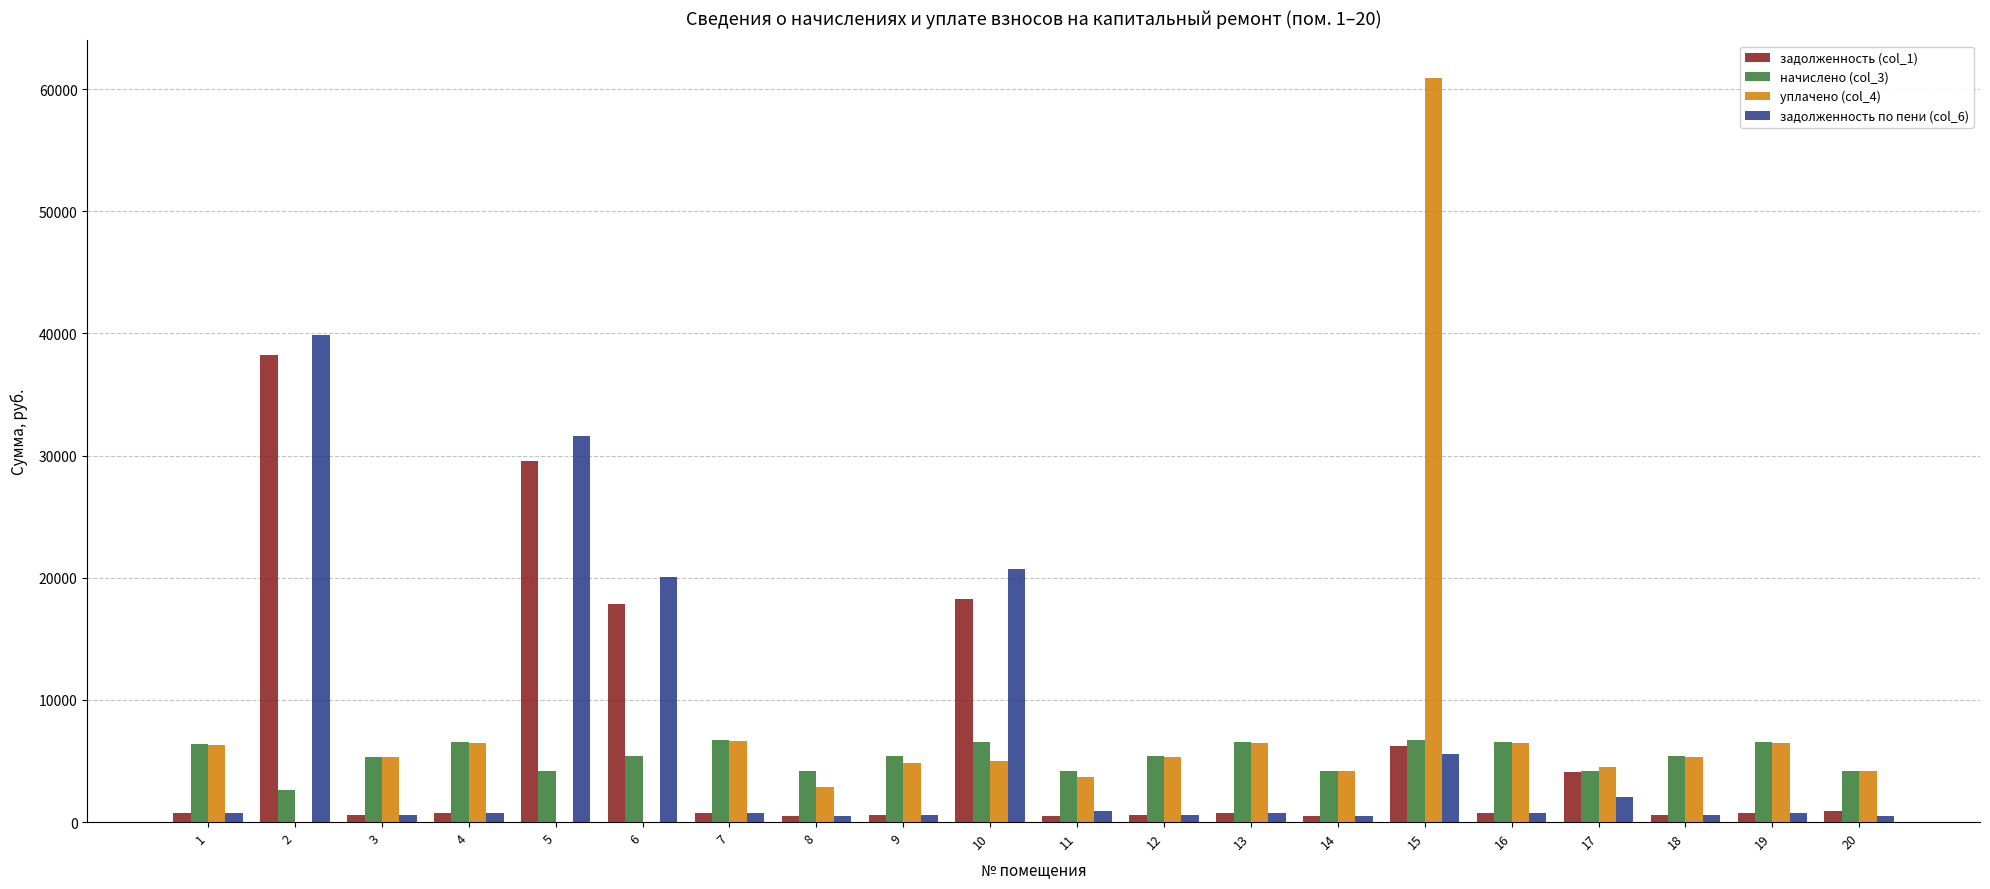

Which series has the largest total across all categories?

уплачено (col_4)